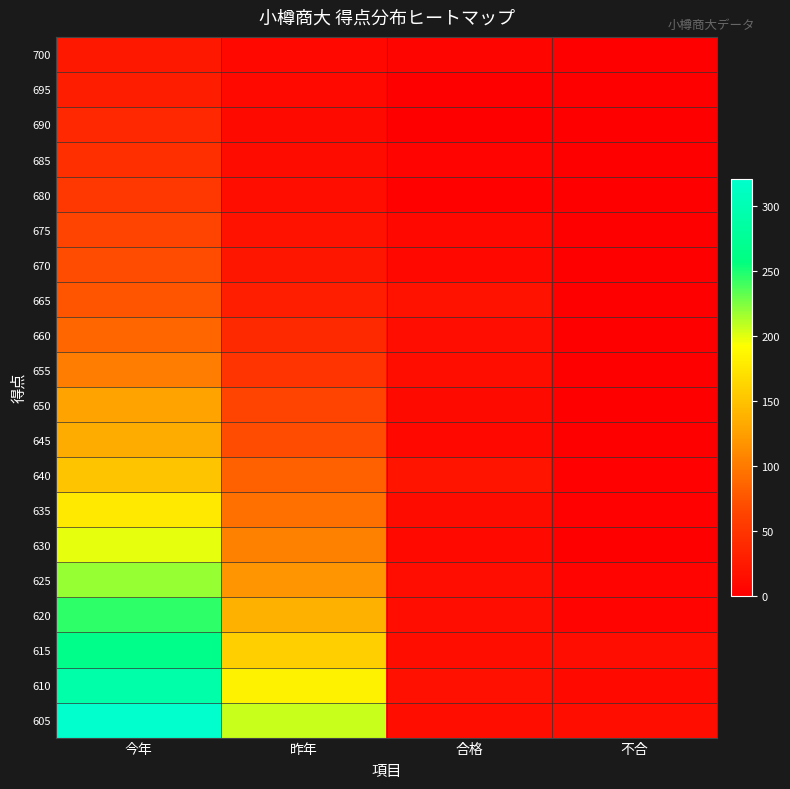

Which has a higher value, 今年 or 不合?

今年